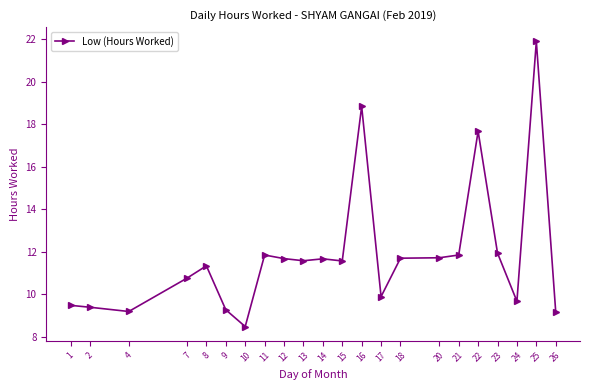

What is the approximate value at 25?

21.9